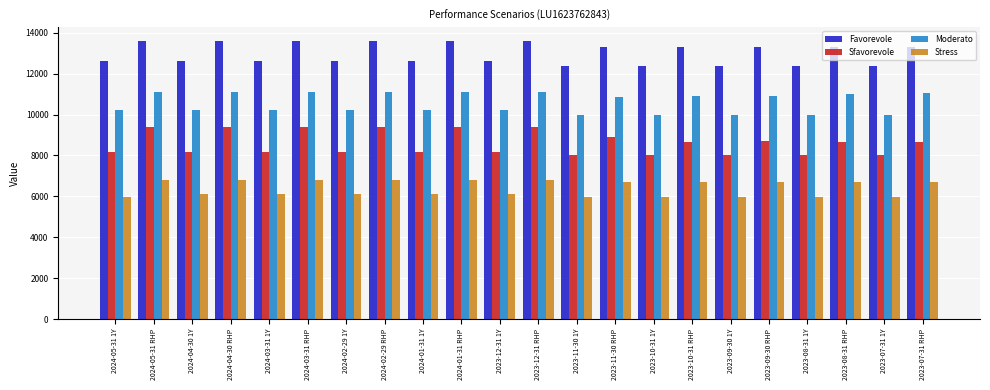

Which series changed the most between 2024-03-31 1Y and 2023-08-31 1Y?

Favorevole